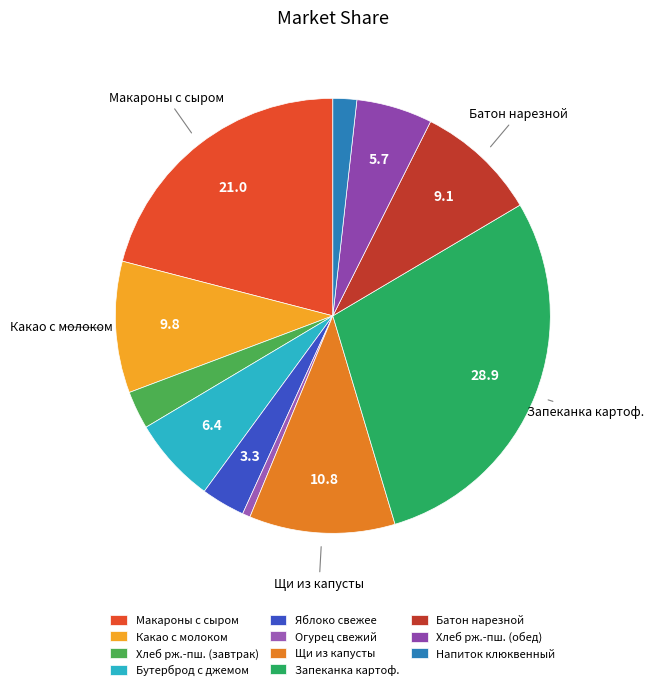

What percentage is NOT represented by Яблоко свежее?

96.7%